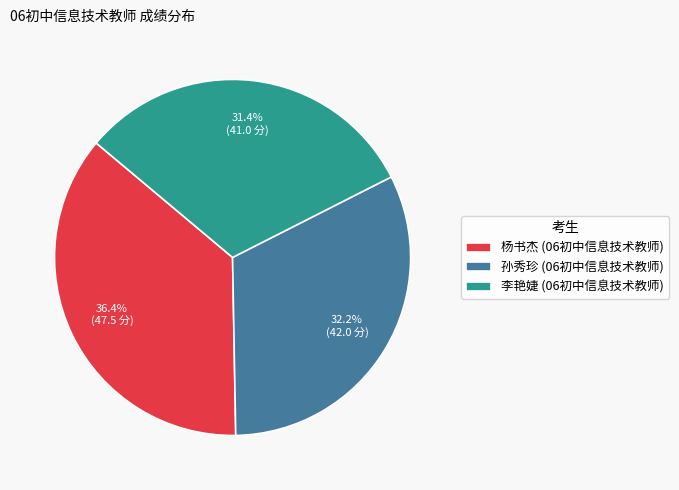

Rank the categories by value from lowest to highest.

李艳婕 (06初中信息技术教师), 孙秀珍 (06初中信息技术教师), 杨书杰 (06初中信息技术教师)